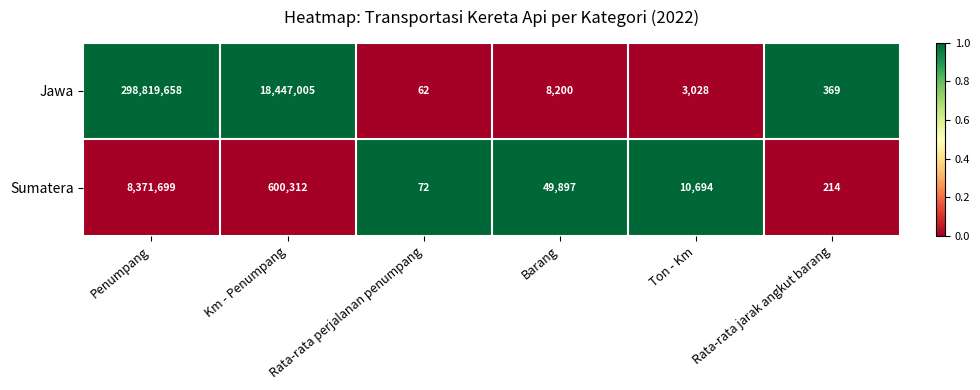

True or false: Jawa has a value of 18447005 at Km - Penumpang.

True